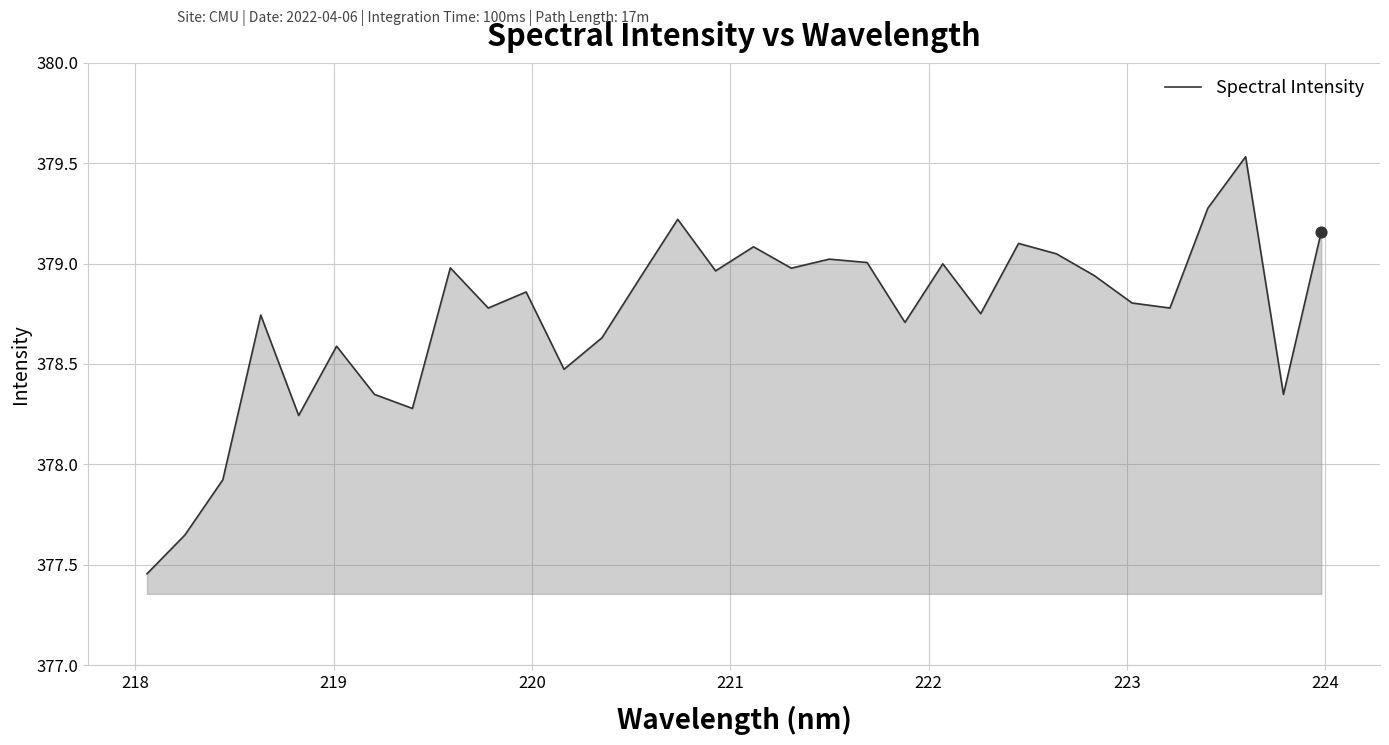

Does the chart have visible grid lines?

Yes